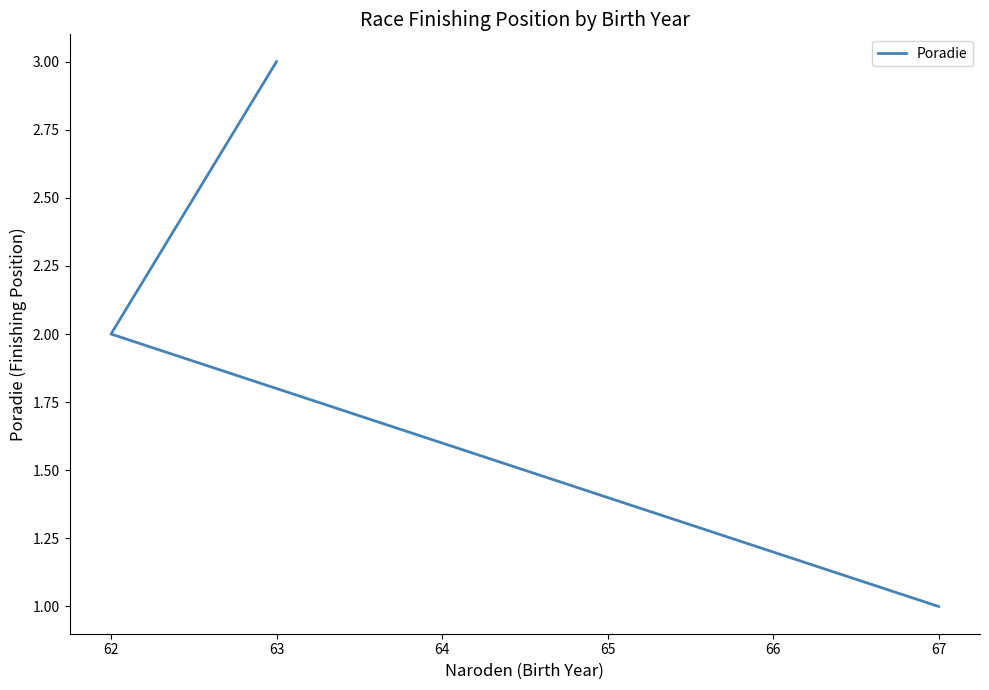

How many lines are shown in the chart?

1